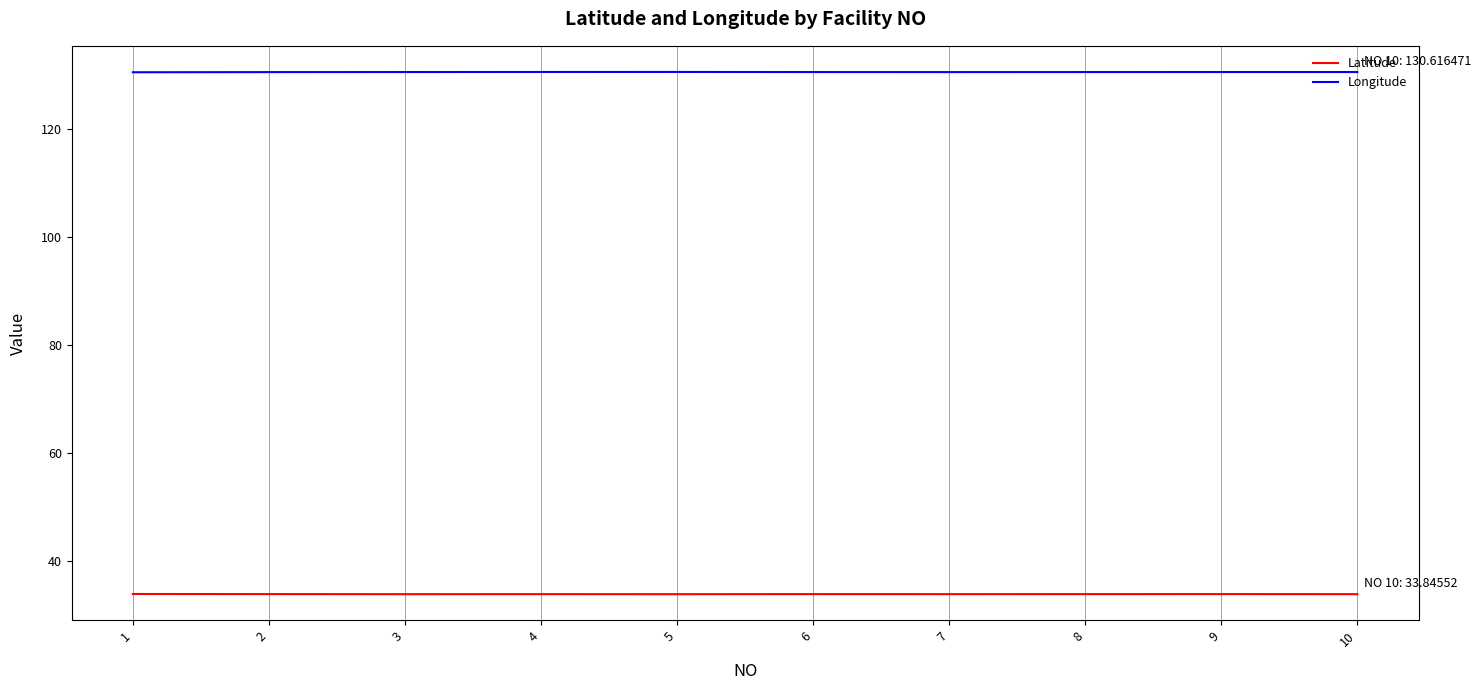

What is the minimum value shown in the chart?

33.8